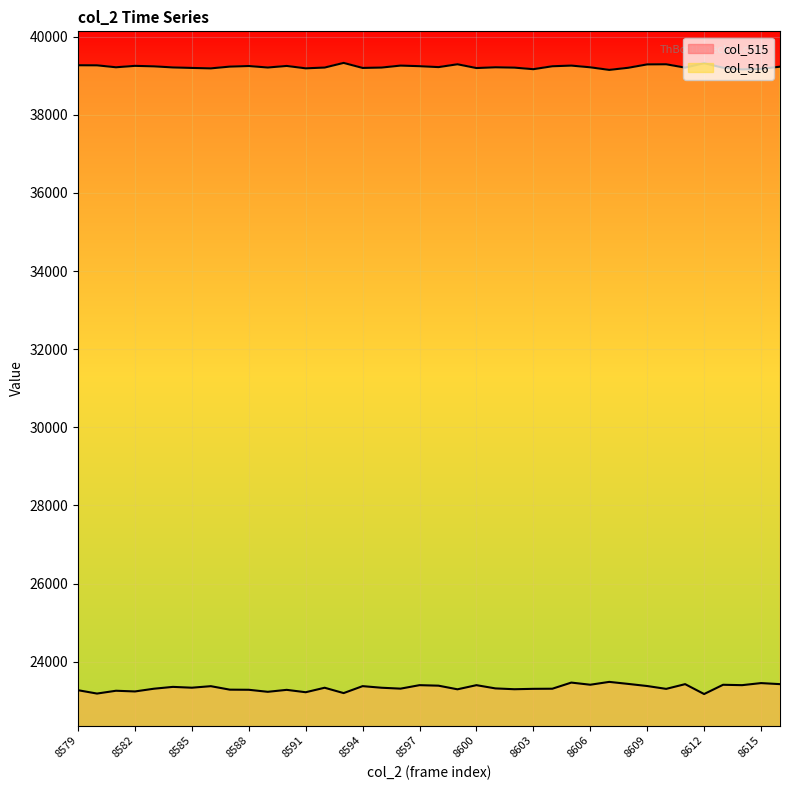

List the series in order of their overall mean, lowest first.

col_515, col_516